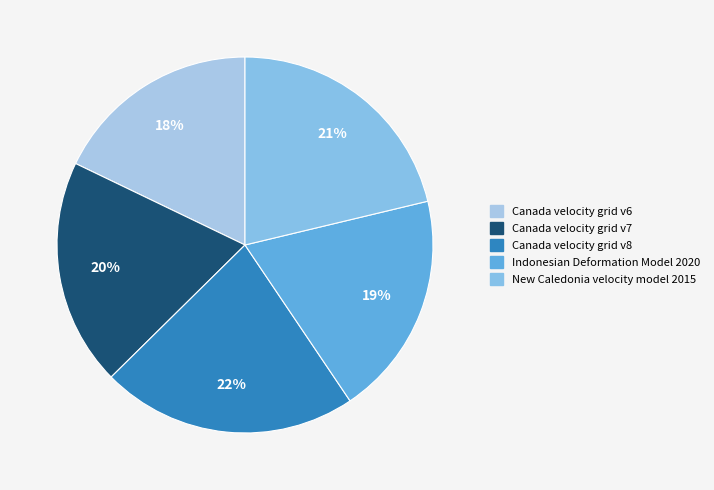

Combined, what portion of the pie is New Caledonia velocity model 2015 and Canada velocity grid v7?

40.8%